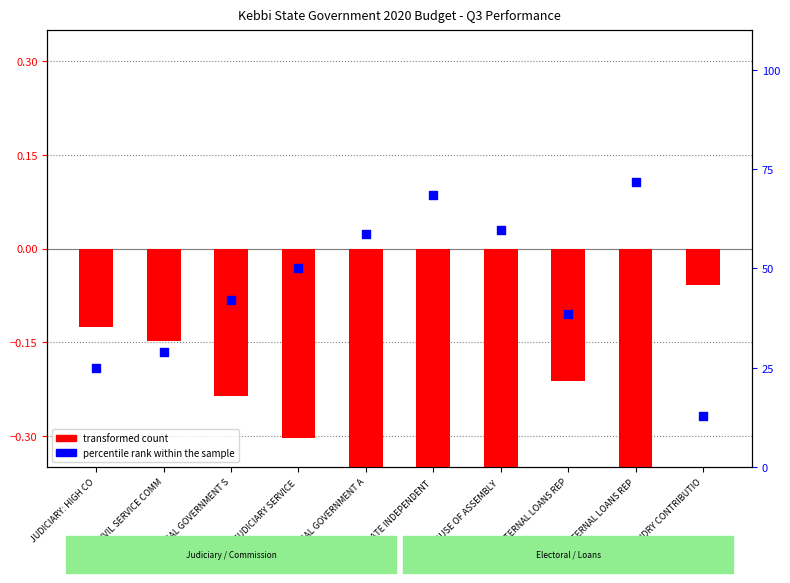

What is the total value across all series at STATE INDEPENDENT ?

67.9